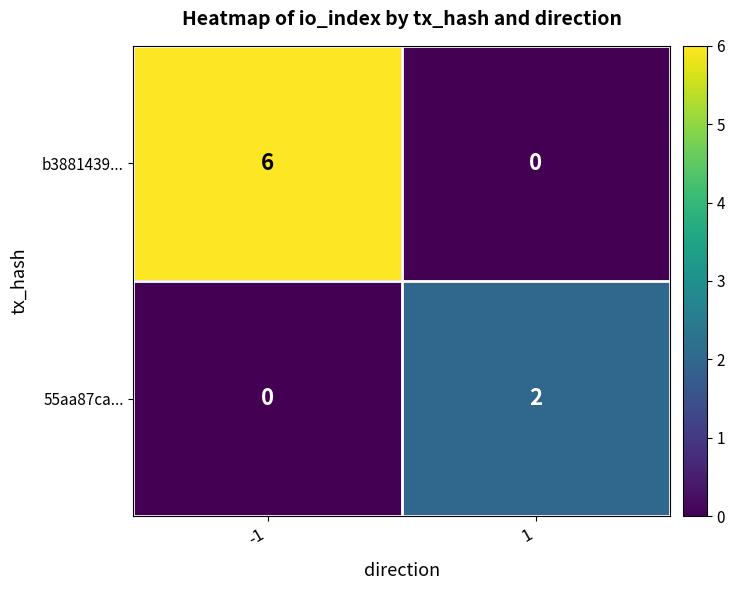

How many data points in b3881439... are less than 6?

1